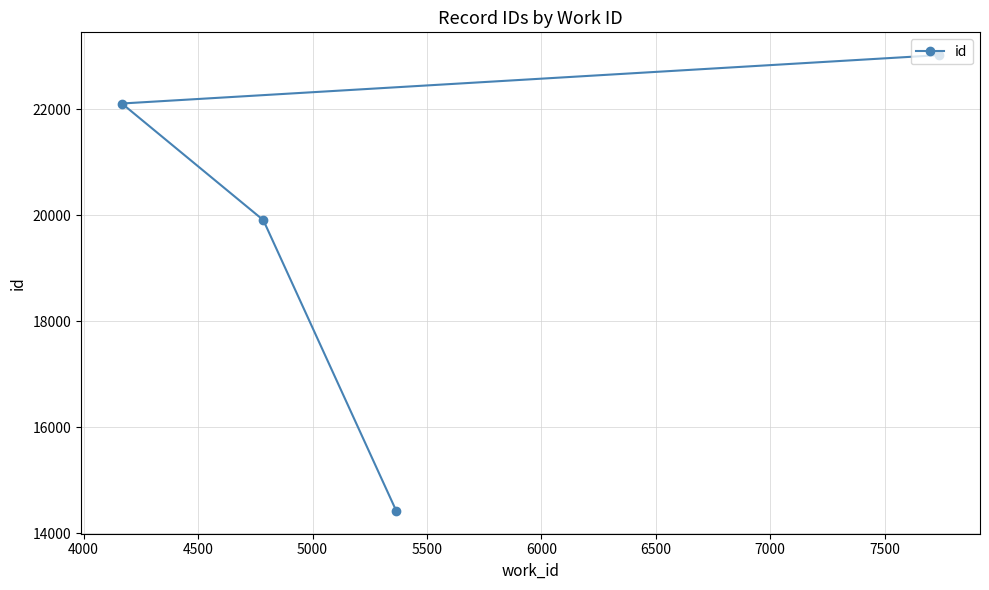

What is the greatest value displayed?

23021